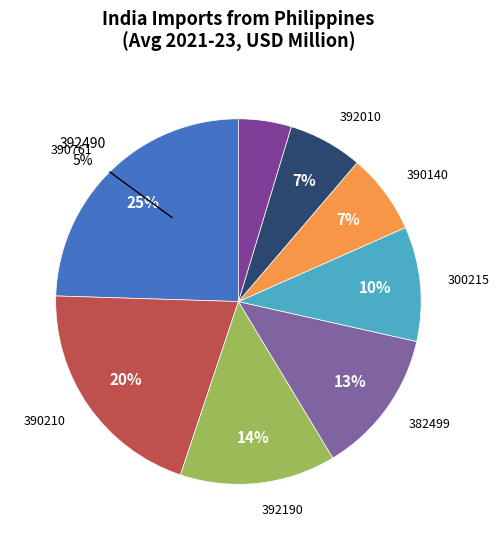

How many slices are in this pie chart?

8